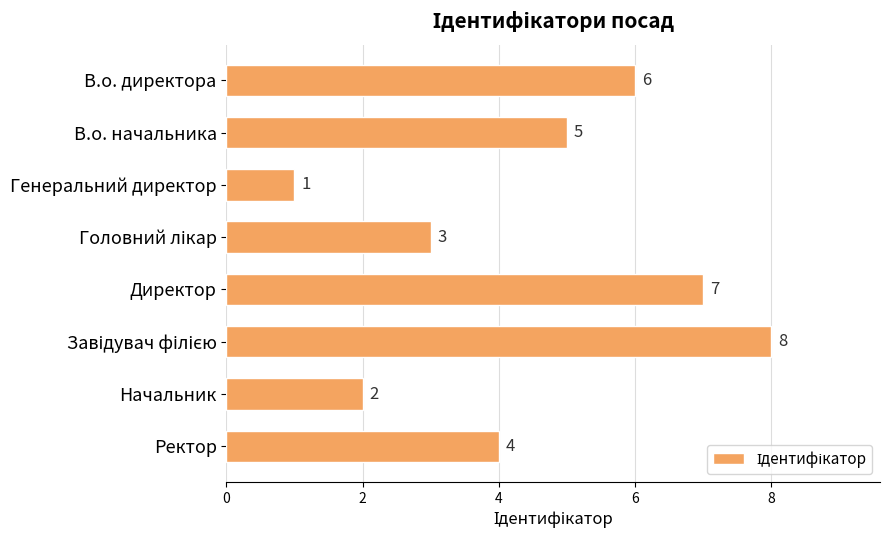

What is the sum of all values?

36